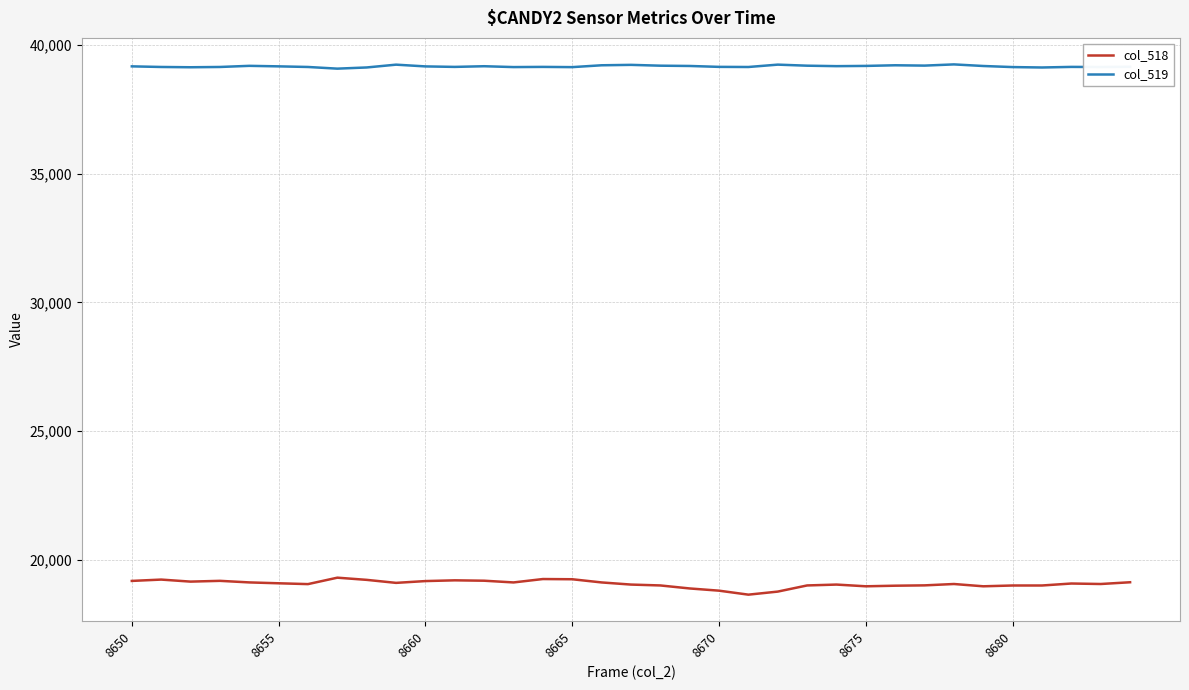

What is the maximum value shown in the chart?

39251